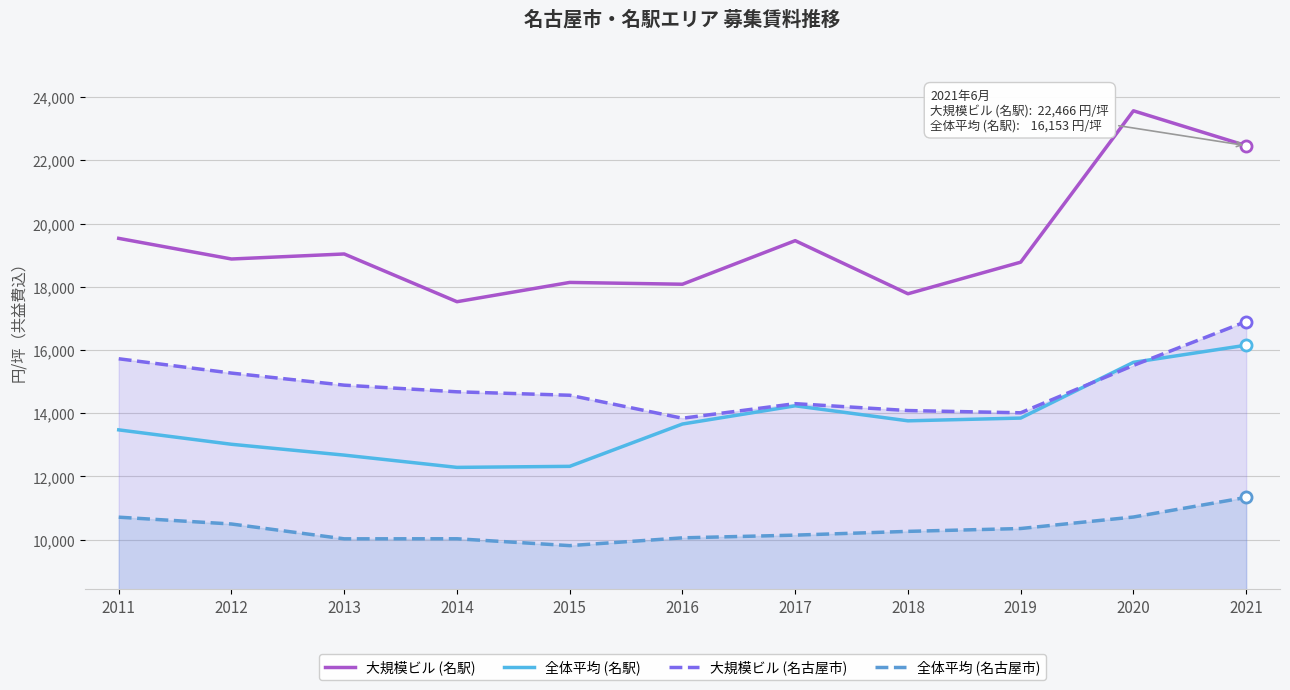

List the labels in order of 大規模ビル (名古屋市) value, largest first.

2021, 2011, 2020, 2012, 2013, 2014, 2015, 2017, 2018, 2019, 2016